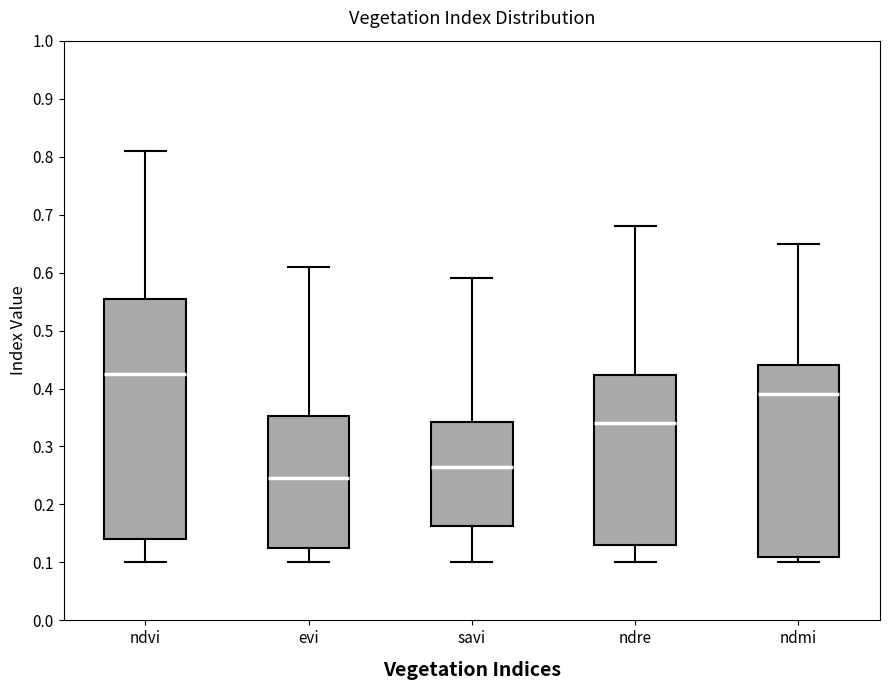

Which box is the tallest, from its lower edge to its upper edge?

ndvi